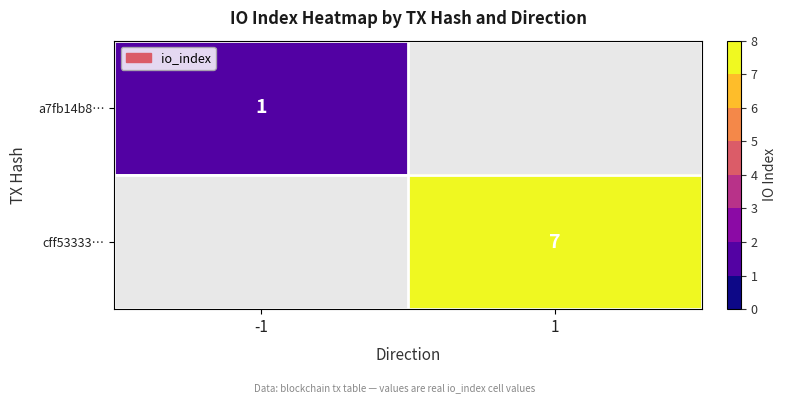

The a7fb14b8… series shows 2 at -1. True or false?

False